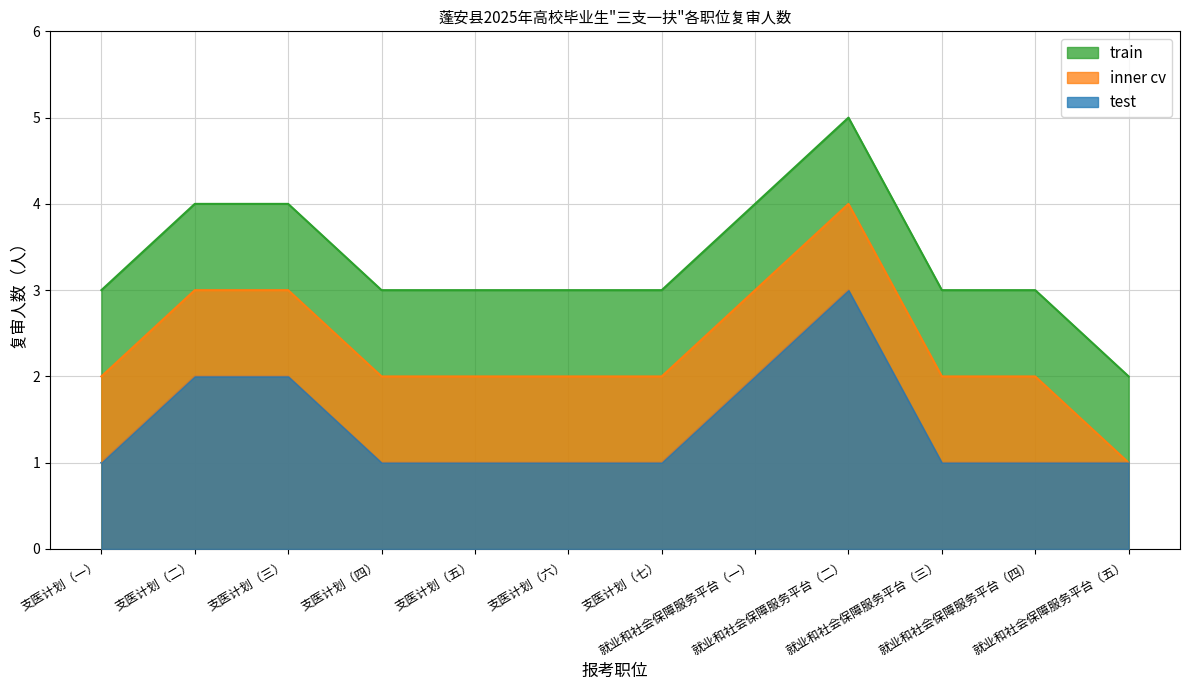

Does the chart have visible grid lines?

Yes